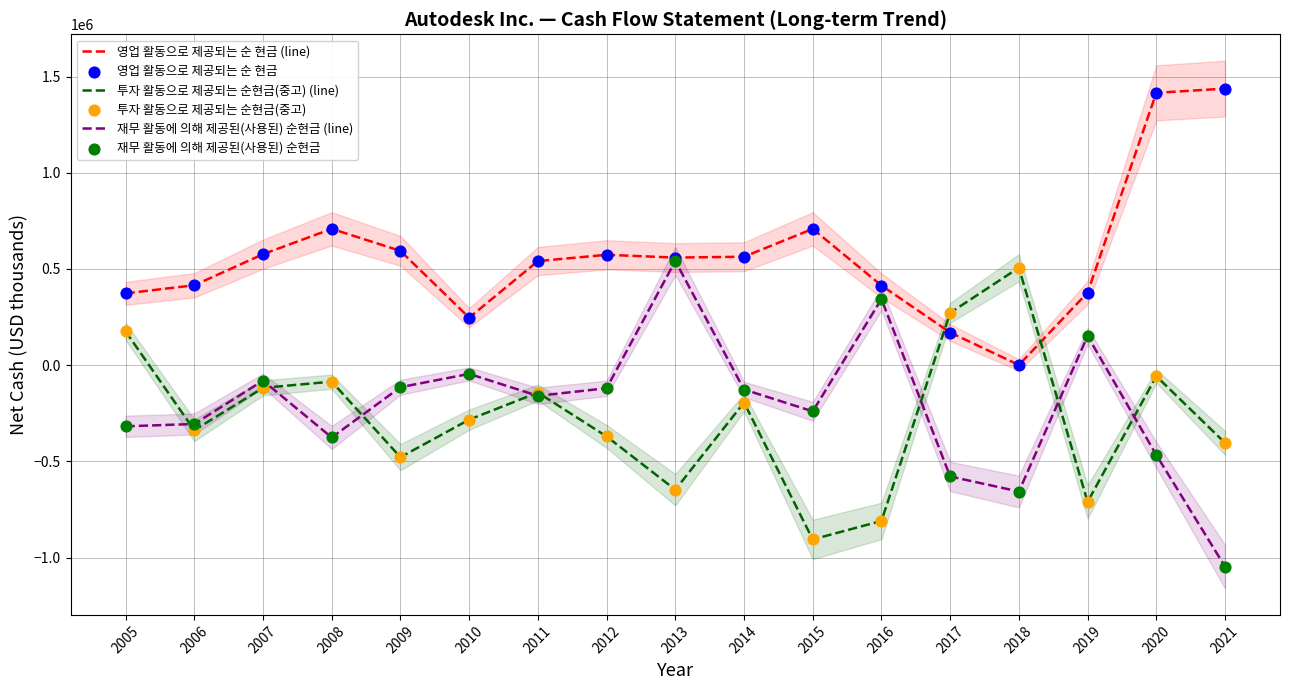

What are all the series names shown in the legend?

영업 활동으로 제공되는 순 현금 (line), 투자 활동으로 제공되는 순현금(중고) (line), 재무 활동에 의해 제공된(사용된) 순현금 (line), 영업 활동으로 제공되는 순 현금, 투자 활동으로 제공되는 순현금(중고), 재무 활동에 의해 제공된(사용된) 순현금